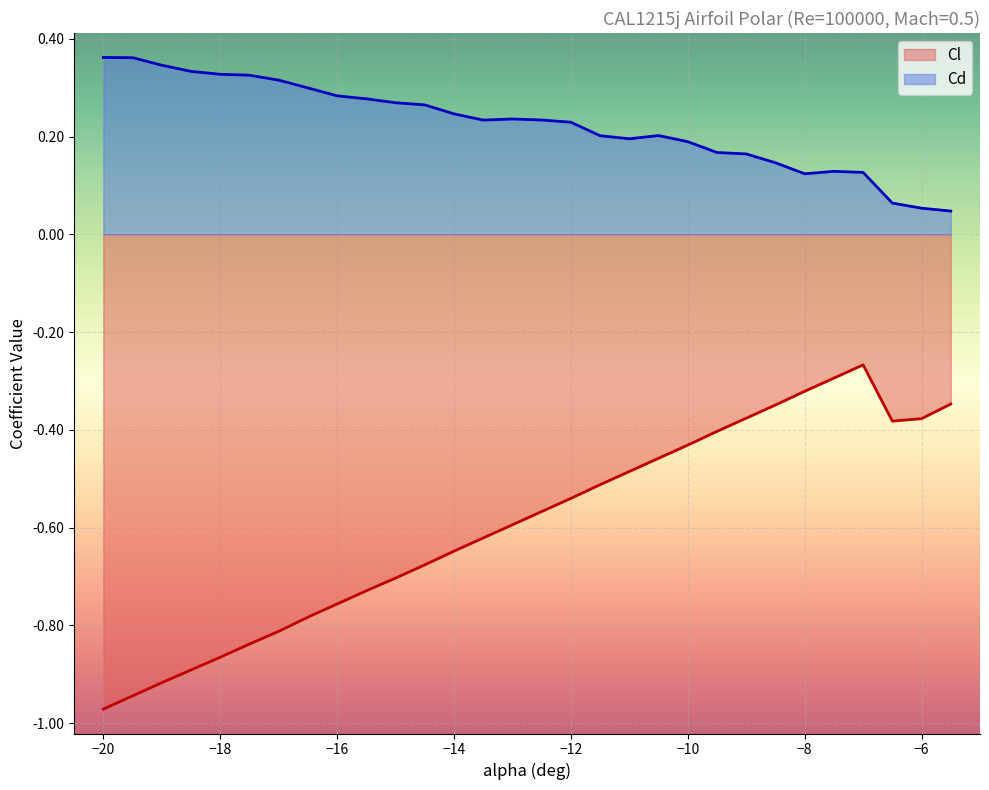

Reading left to right, extract all data points from this chart.

Cl: -1.0	-0.9	-0.9	-0.9	-0.9	-0.8	-0.8	-0.8	-0.8	-0.7	-0.7	-0.7	-0.6	-0.6	-0.6	-0.6	-0.5	-0.5	-0.5	-0.5	-0.4	-0.4	-0.4	-0.3	-0.3	-0.3	-0.3	-0.4	-0.4	-0.3
Cd: 0.4	0.4	0.3	0.3	0.3	0.3	0.3	0.3	0.3	0.3	0.3	0.3	0.2	0.2	0.2	0.2	0.2	0.2	0.2	0.2	0.2	0.2	0.2	0.1	0.1	0.1	0.1	0.1	0.1	0.0